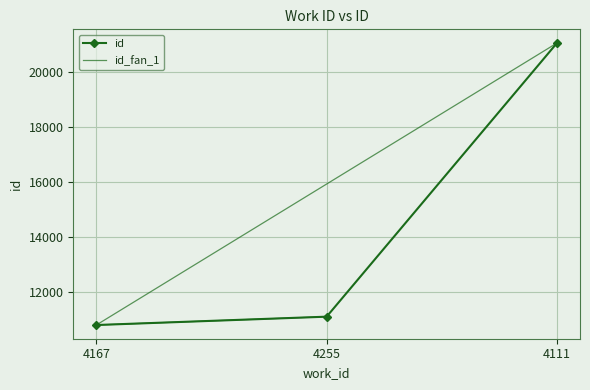

What is the sum of all values?

42944